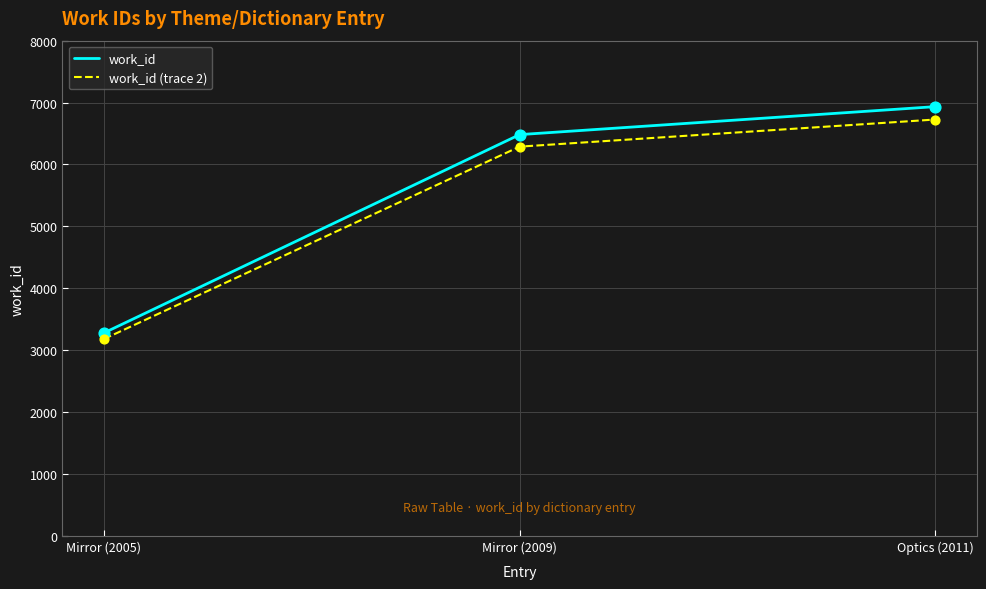

Which series changed the most between Mirror (2009) and Optics (2011)?

work_id